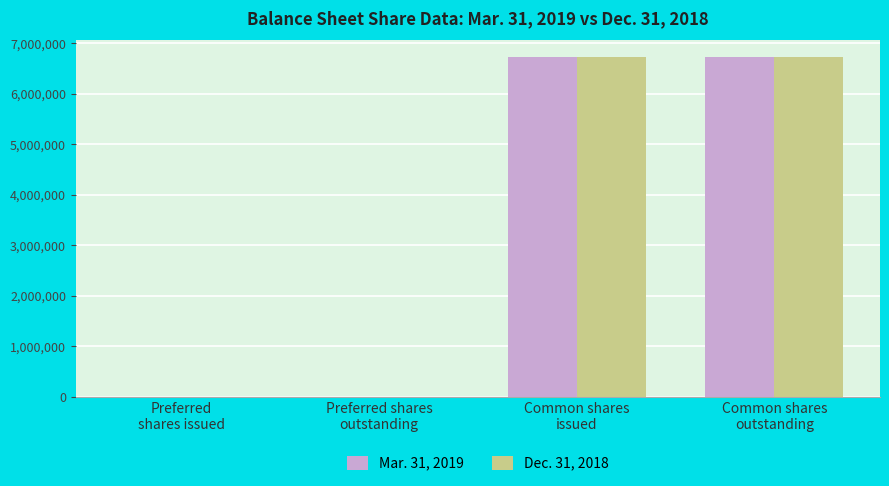

Are the bars horizontal?

No